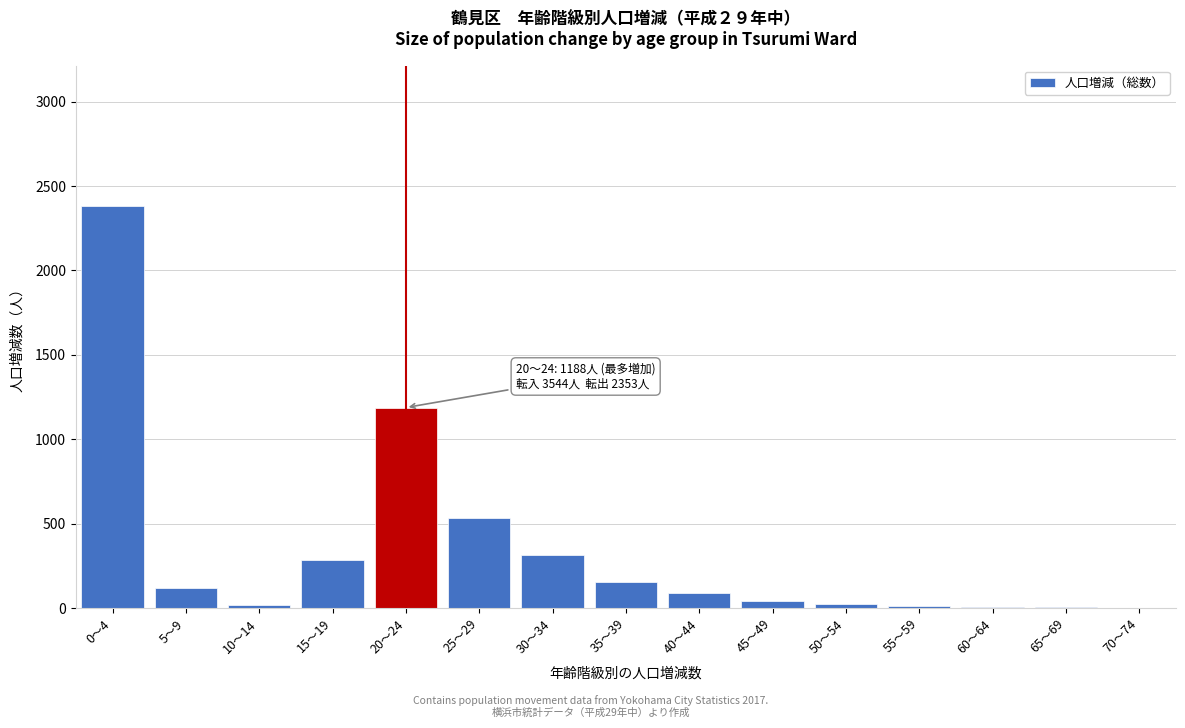

The value at 15～19 is 283. True or false?

True